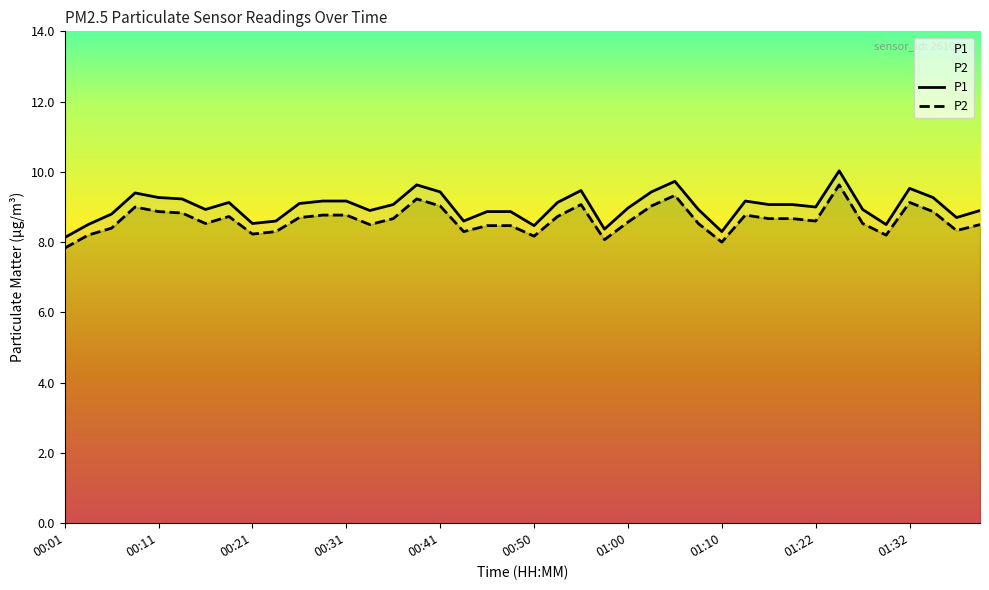

How many data points in P2 are above 8?

38